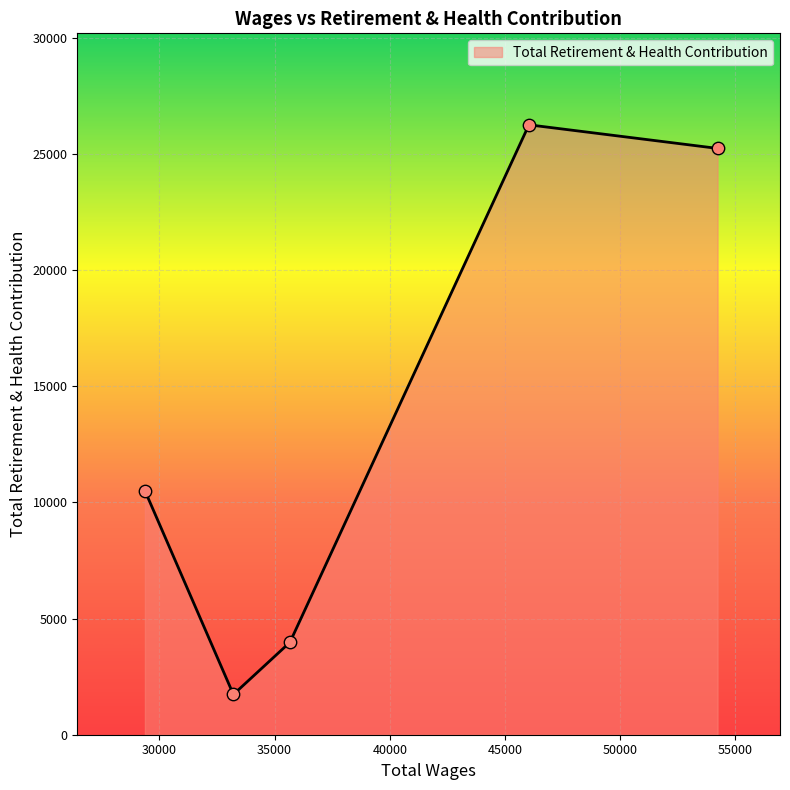

True or false: there are more than 2 points higher than both neighbors.

False